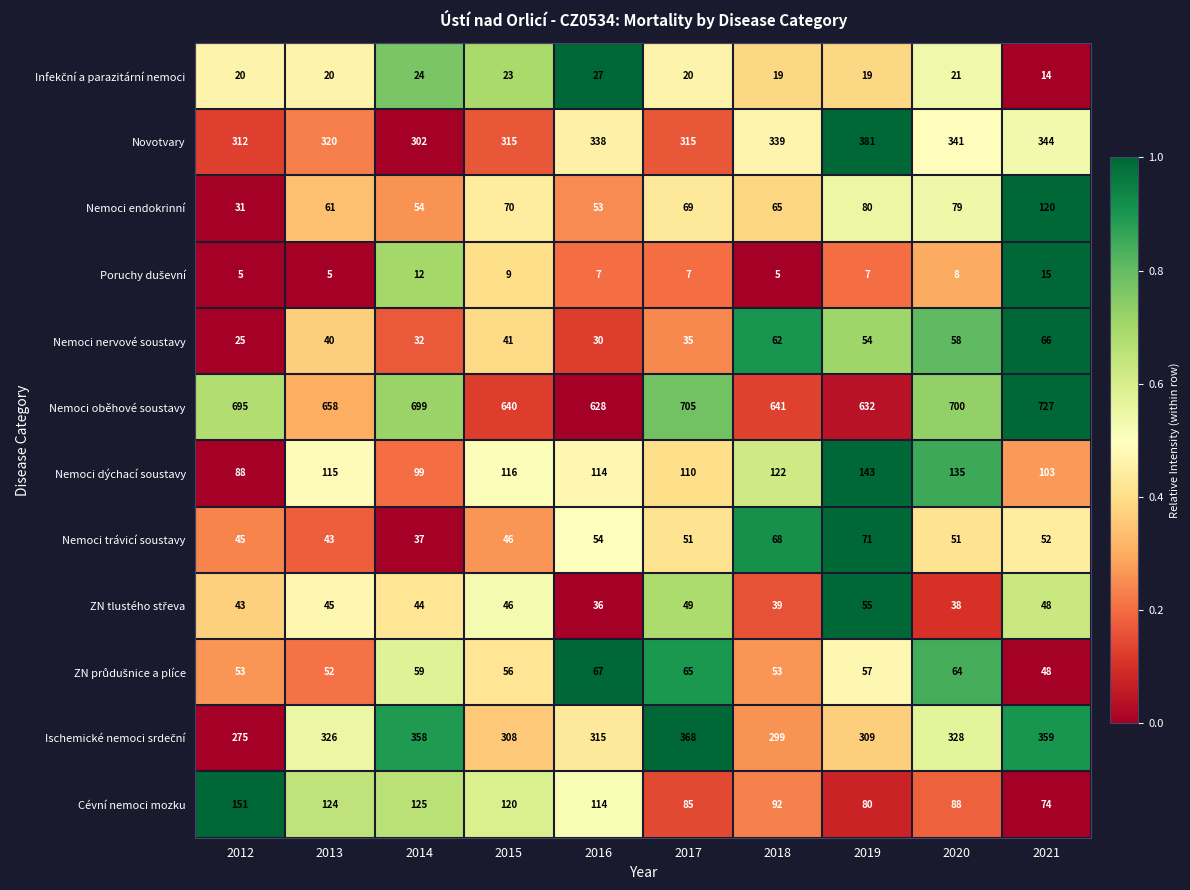

What value does the Novotvary series have at 2020, to the nearest 10?

340